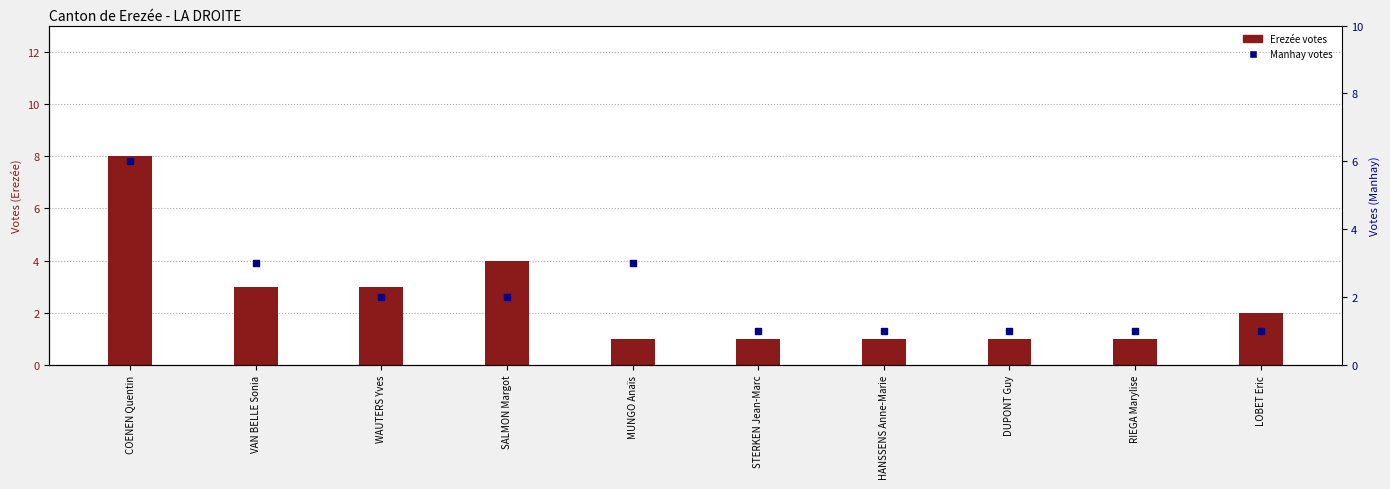

Which series has the largest total across all categories?

Erezée